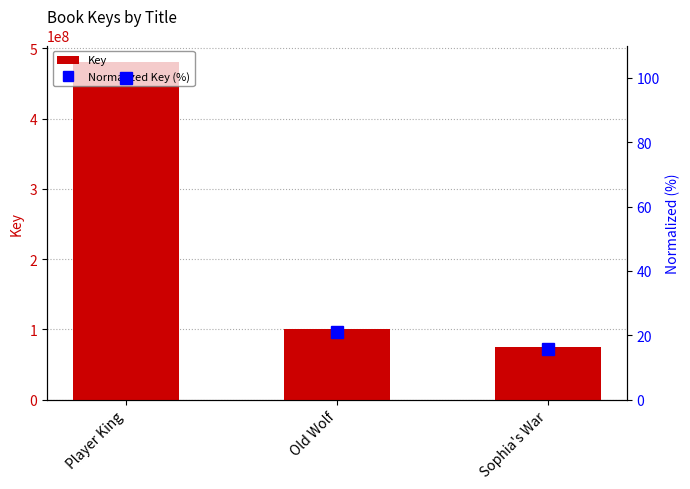

What is the difference between the second highest and minimum values in the Key series?

25256307